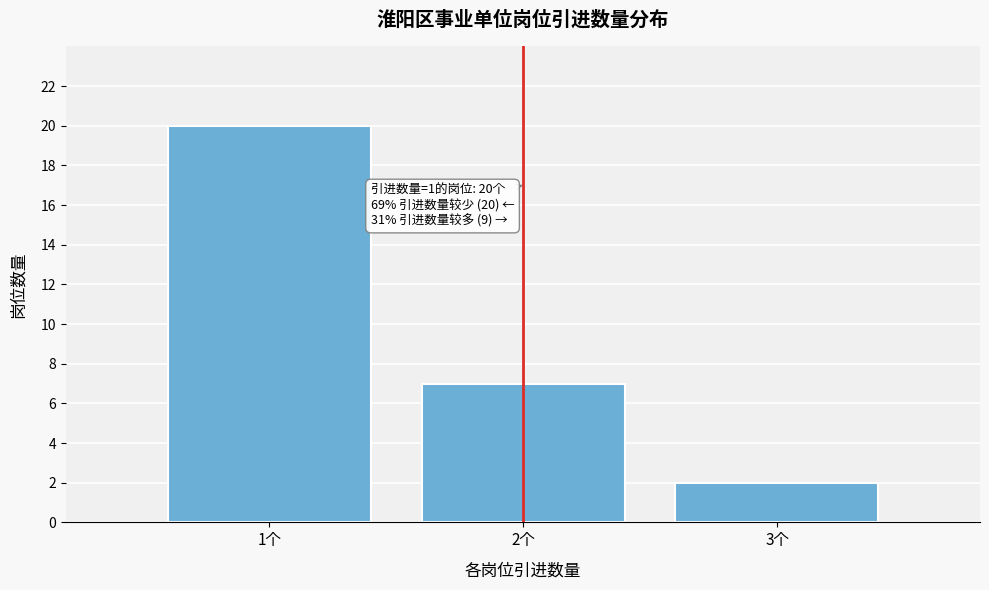

Reading left to right, list all the values displayed in this chart.

1个=20	2个=7	3个=2